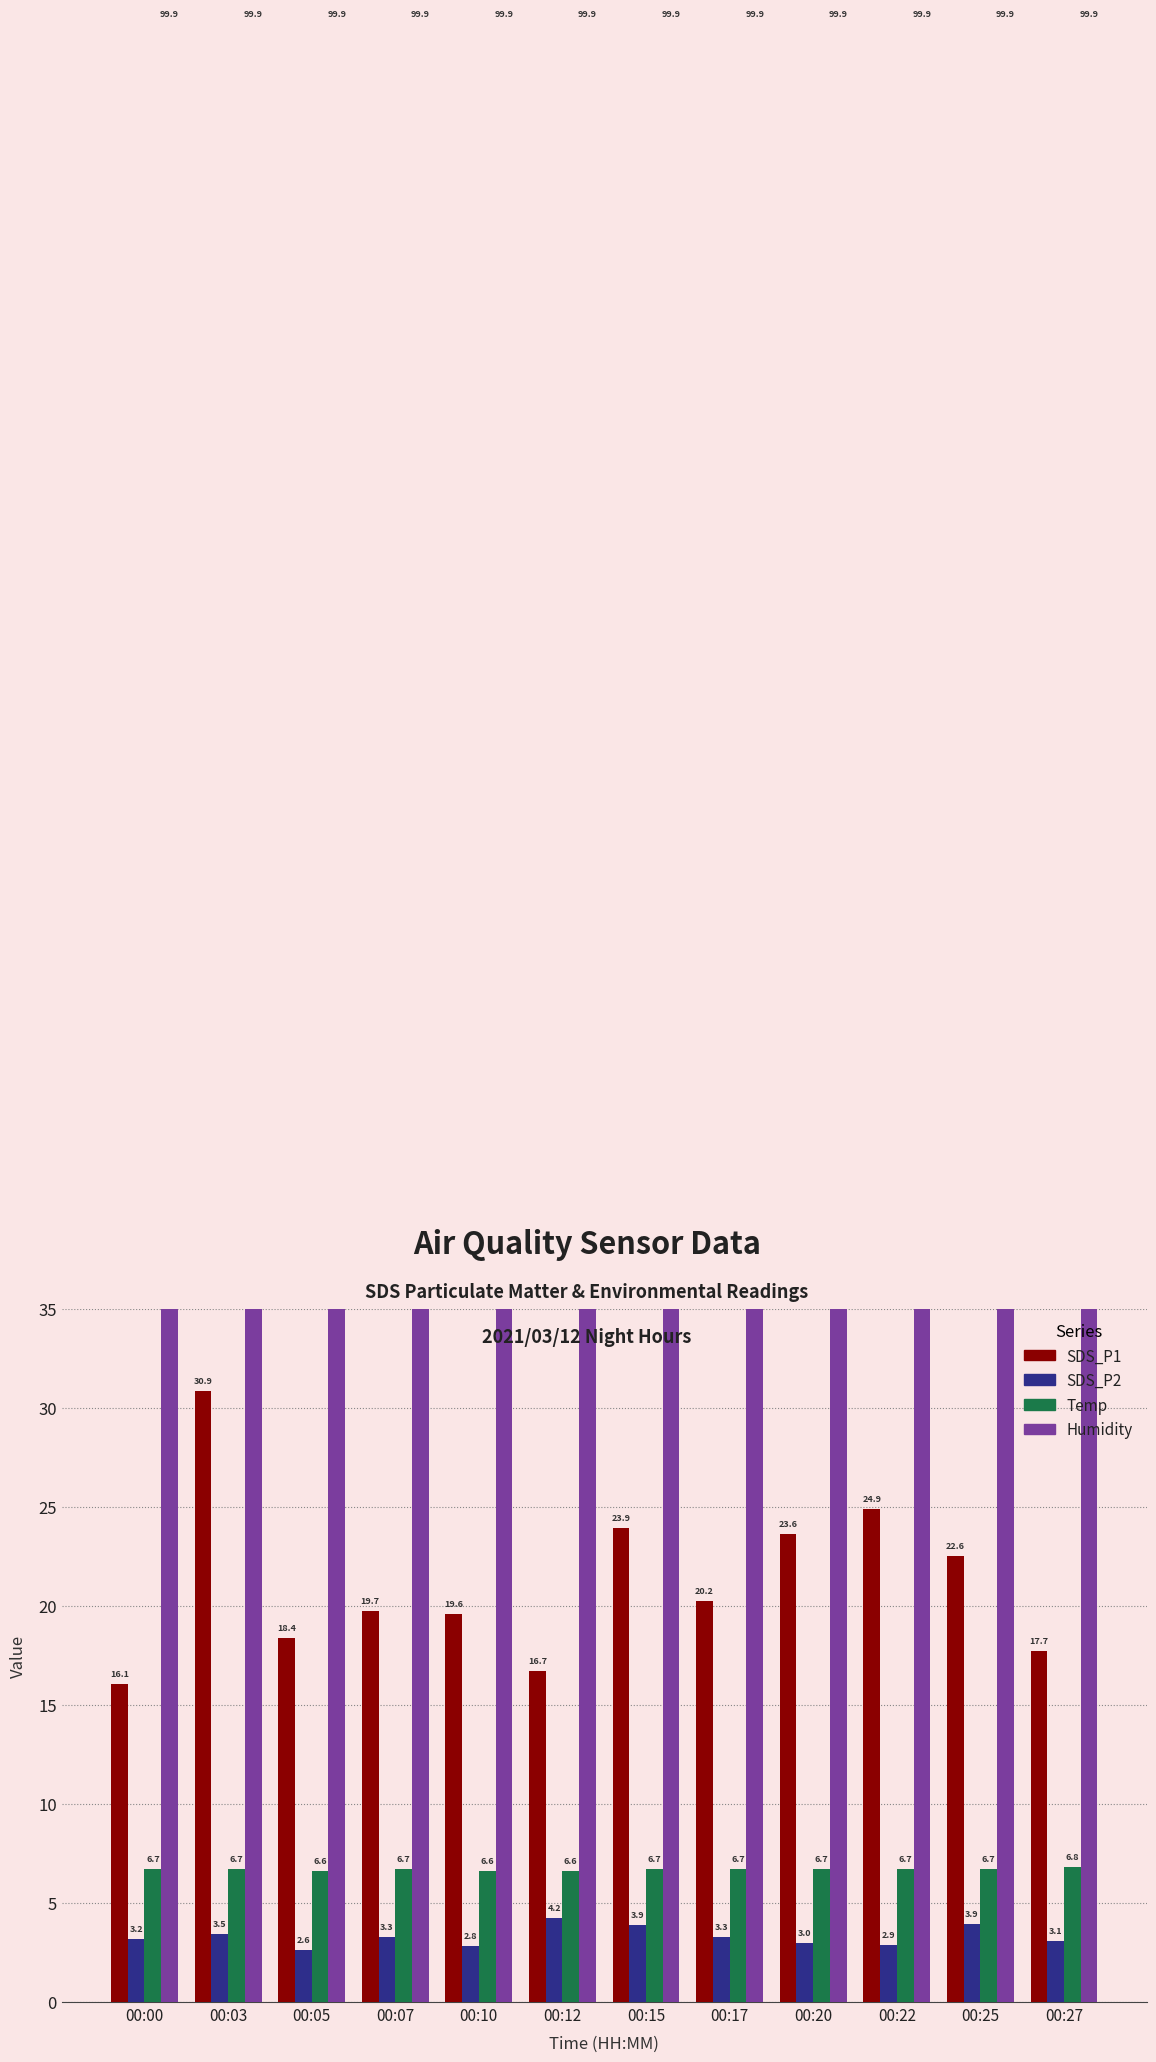

Reading left to right, transcribe all the data shown in this chart.

SDS_P1: 16.1	30.9	18.4	19.7	19.6	16.7	23.9	20.2	23.6	24.9	22.6	17.7
SDS_P2: 3.2	3.5	2.6	3.3	2.8	4.2	3.9	3.3	3.0	2.9	3.9	3.1
Temp: 6.7	6.7	6.6	6.7	6.6	6.6	6.7	6.7	6.7	6.7	6.7	6.8
Humidity: 99.9	99.9	99.9	99.9	99.9	99.9	99.9	99.9	99.9	99.9	99.9	99.9